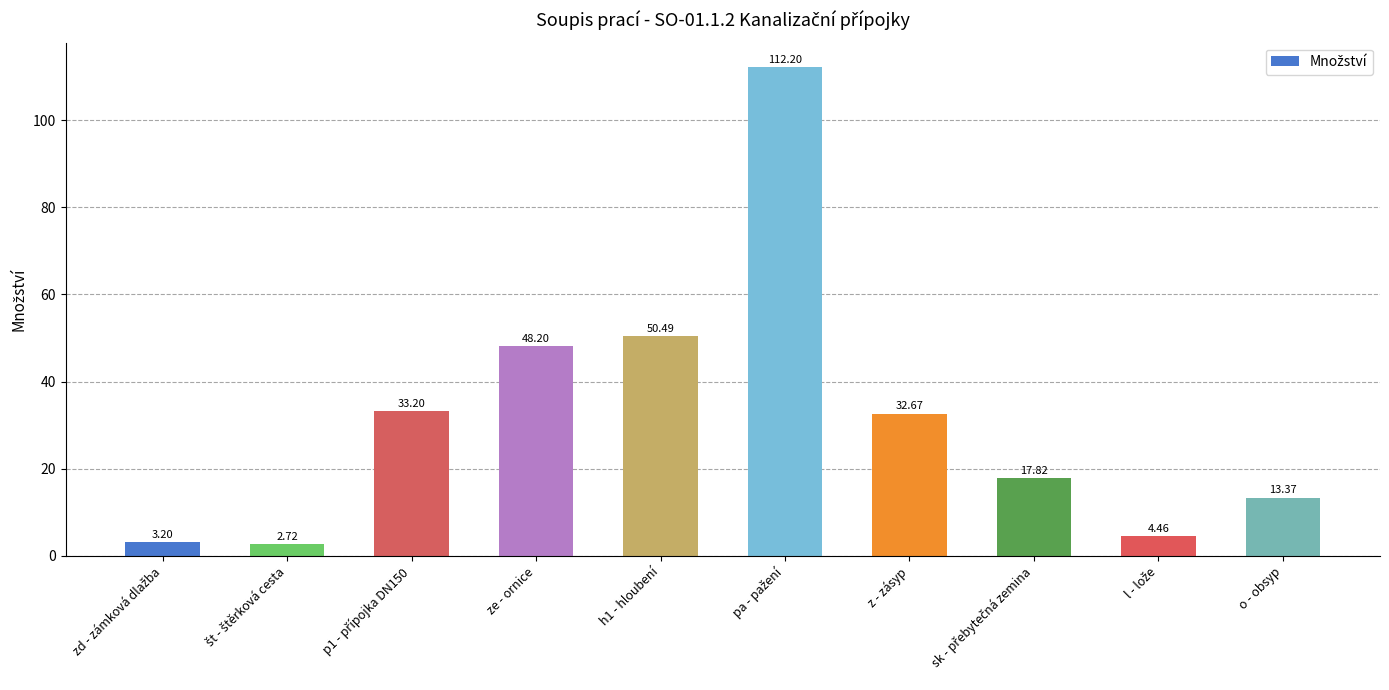

What is the difference between the values at o - obsyp and h1 - hloubení?

37.1